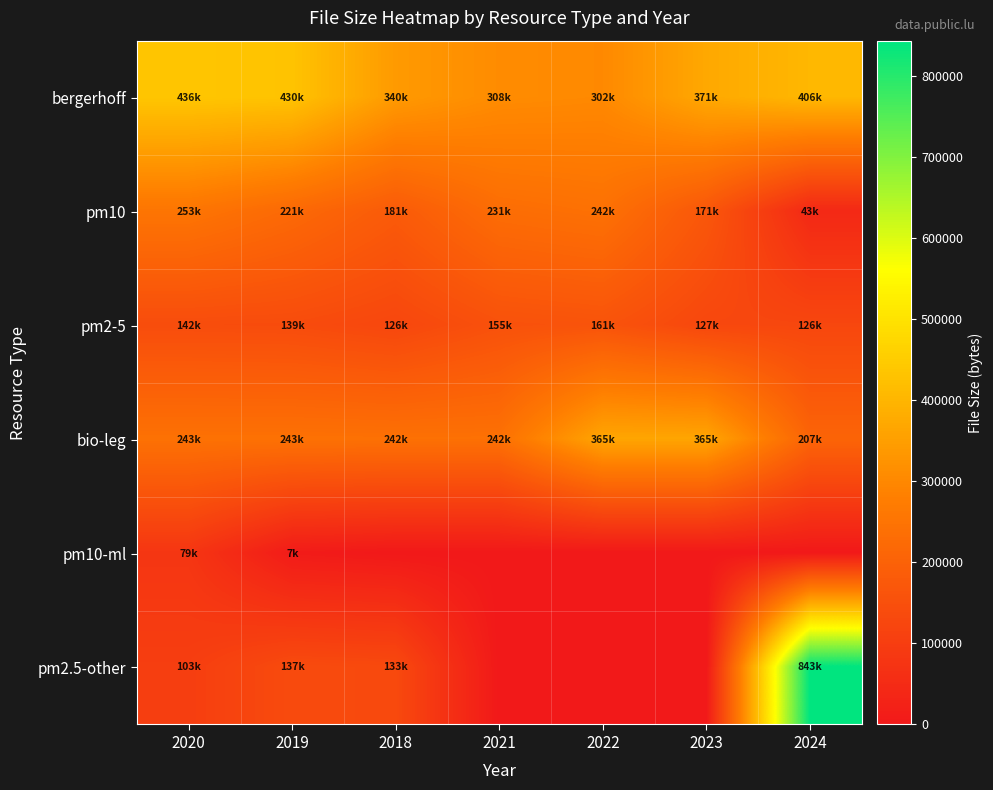

Which has a higher value, 2020 or 2019?

2020